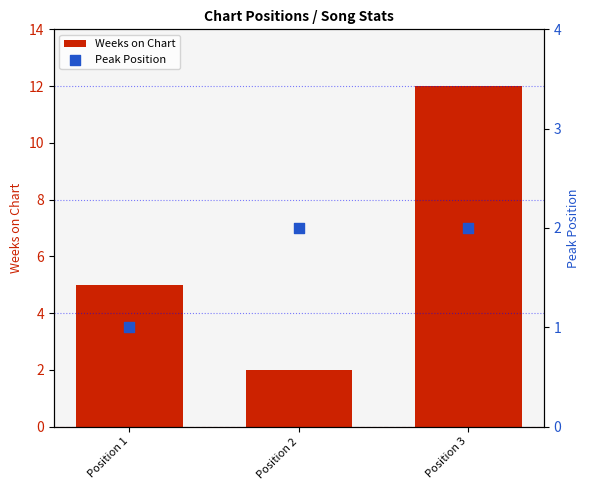

Which series contains the highest Y value?

Weeks on Chart